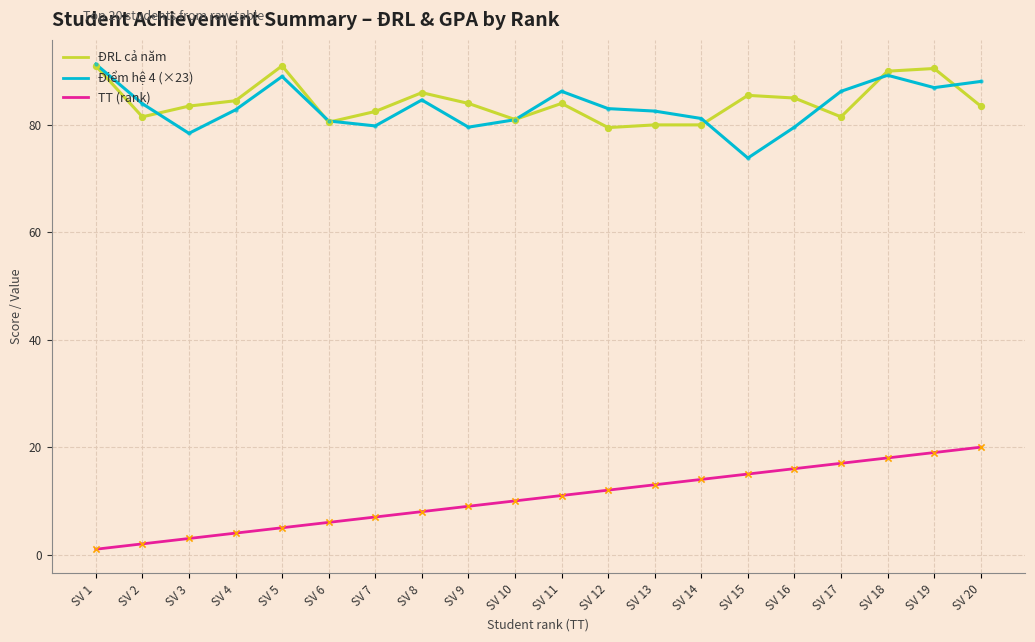

At how many categories does at least one series exceed 64?

20